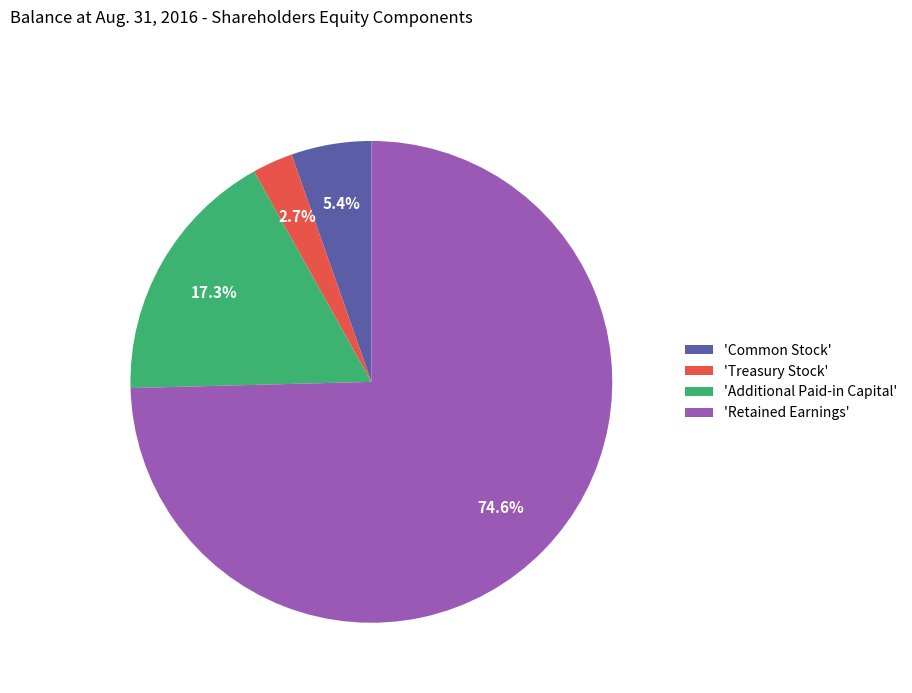

To the nearest percent, what is the difference between the largest and smallest slice percentages?

72%